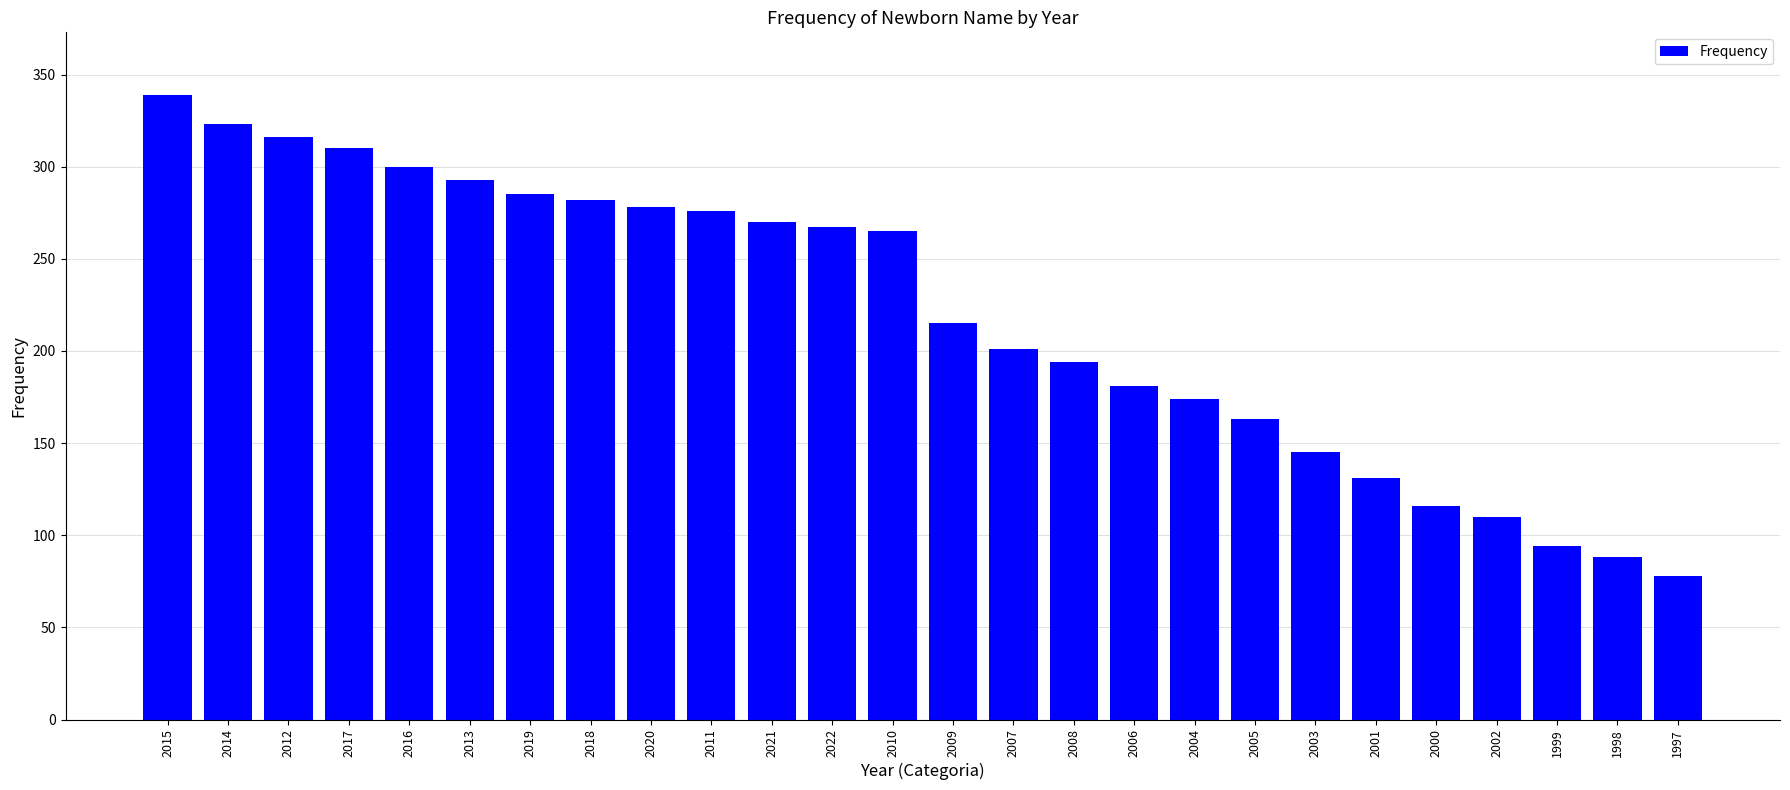

Which category has the highest value across all series?

2015